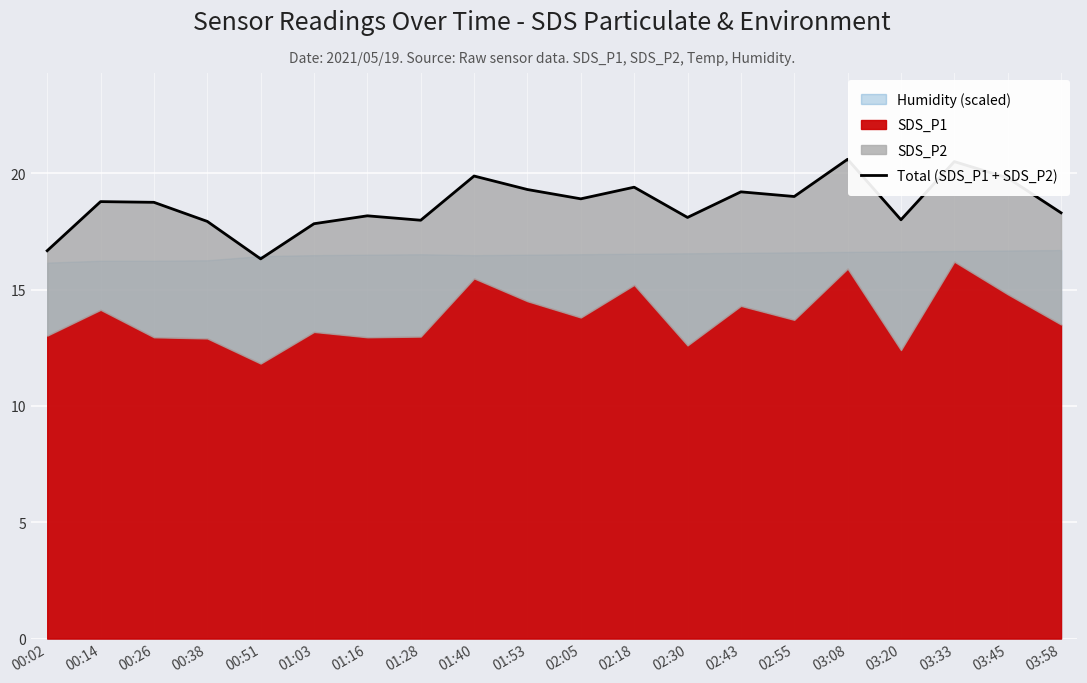

Reading right to left, list all the values displayed in this chart.

18.3	19.8	20.5	18.0	20.6	19.0	19.2	18.1	19.4	18.9	19.3	19.9	18.0	18.2	17.8	16.3	17.9	18.8	18.8	16.7